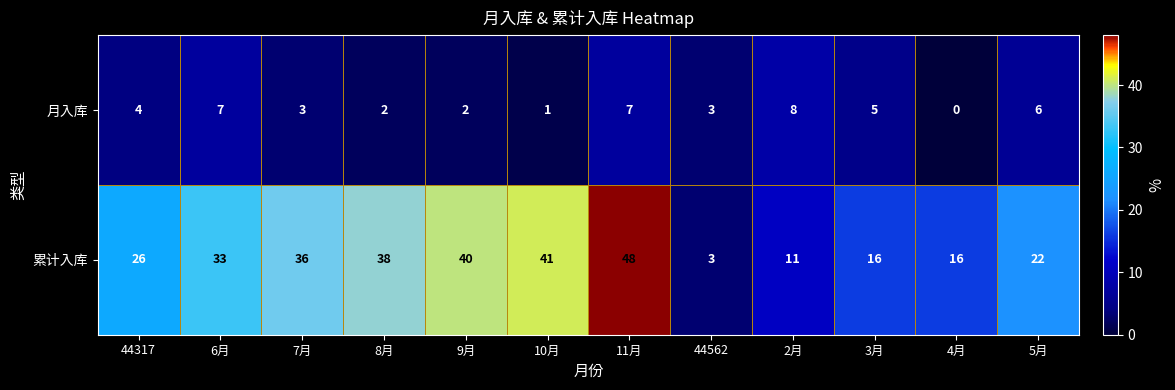

Which series has the largest total across all categories?

累计入库